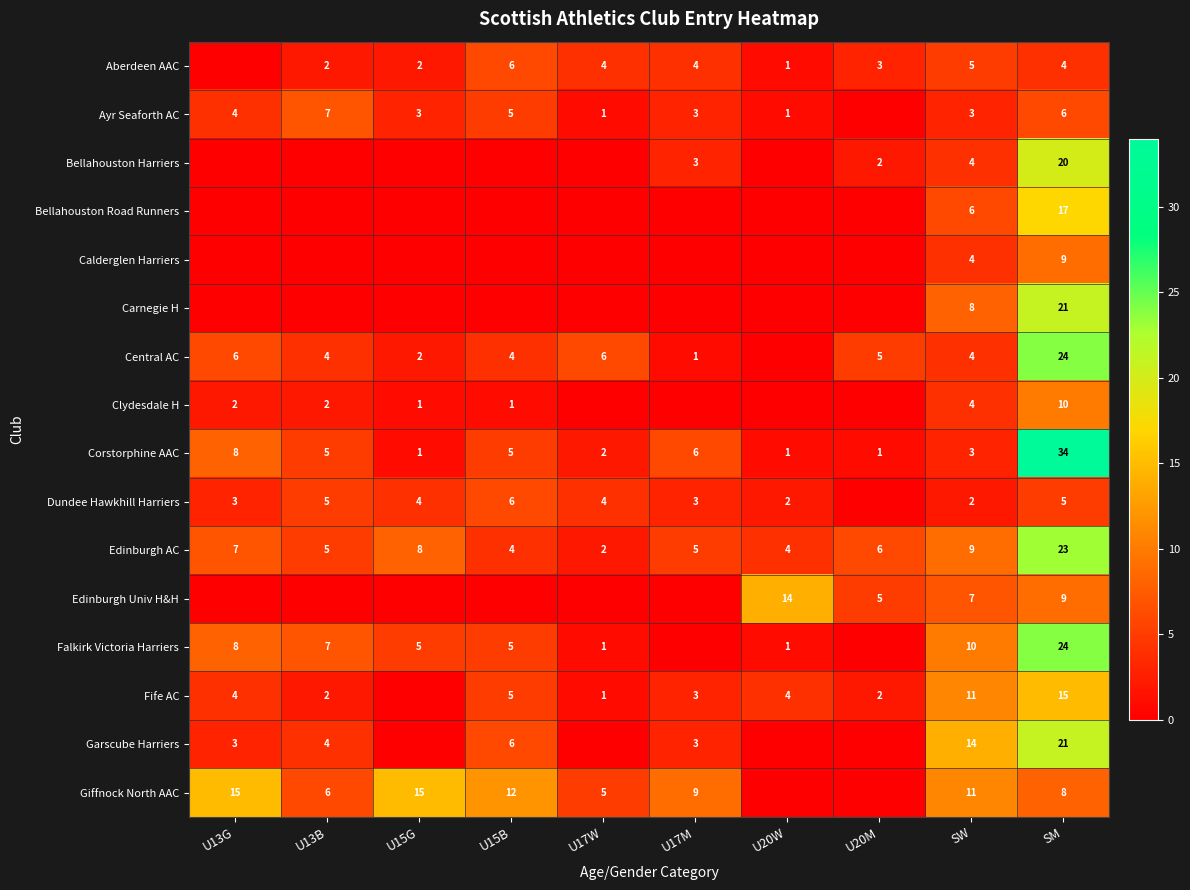

What is the difference between the Edinburgh AC values at U20M and SM?

17